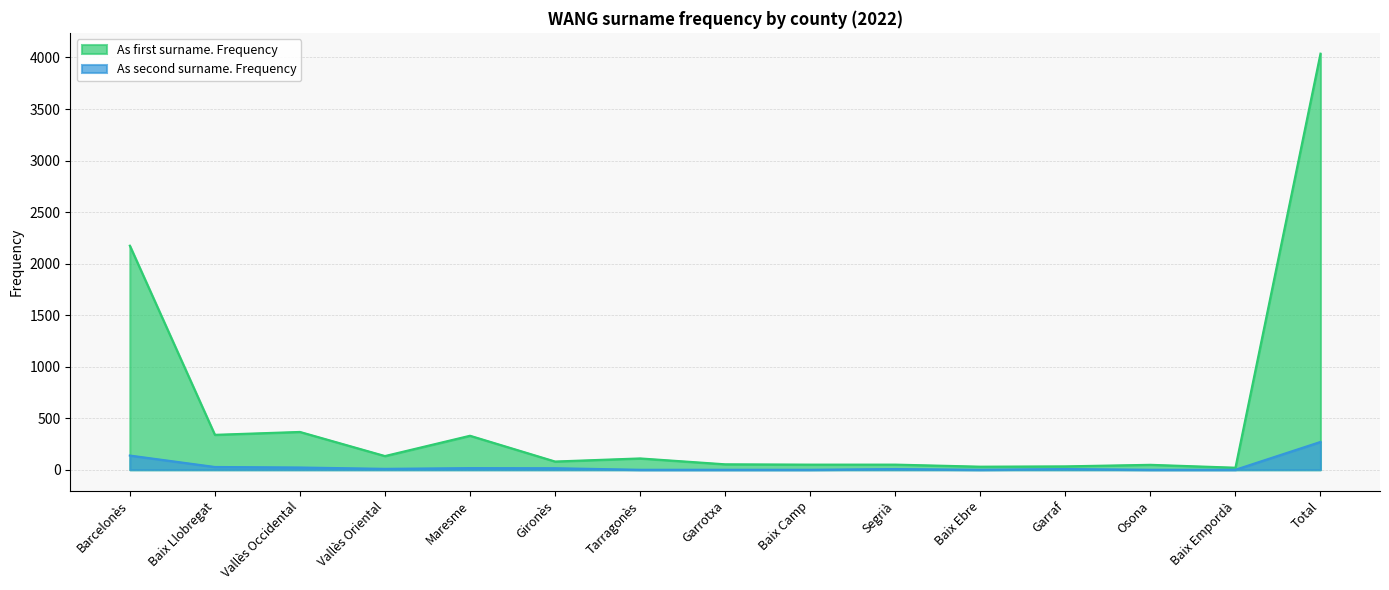

Reading left to right, list all the values displayed in this chart.

As first surname. Frequency: 2174	339	367	133	330	80	110	53	50	50	30	33	48	20	4037
As second surname. Frequency: 138	27	22	9	16	15	0	0	0	7	0	7	0	0	270